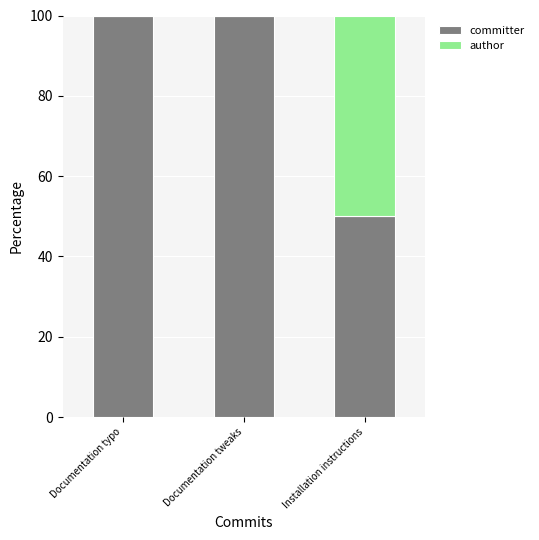

Reading left to right, list the values for the committer series.

Documentation typo=100.0	Documentation tweaks=100.0	Installation instructions=50.0